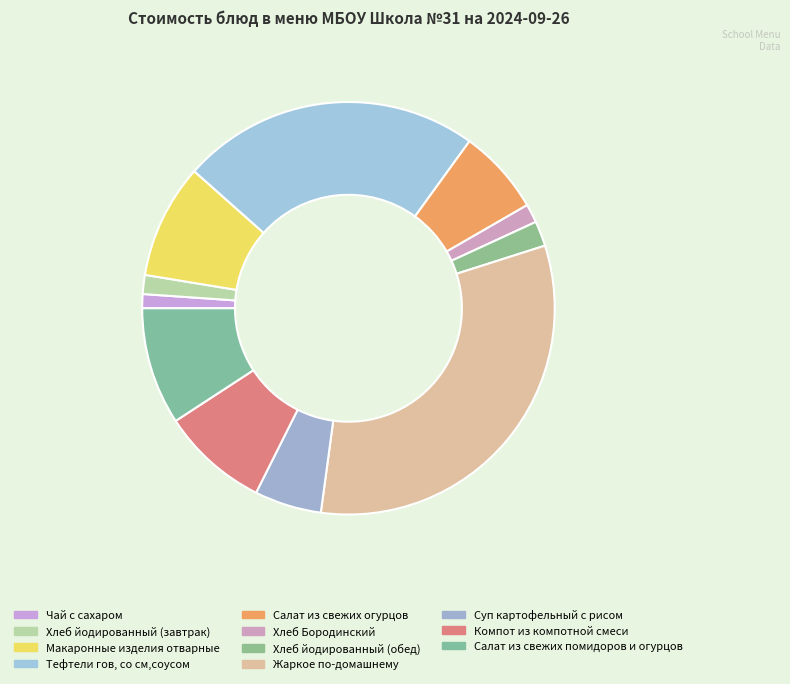

What is the largest slice in the pie chart?

Жаркое по-домашнему